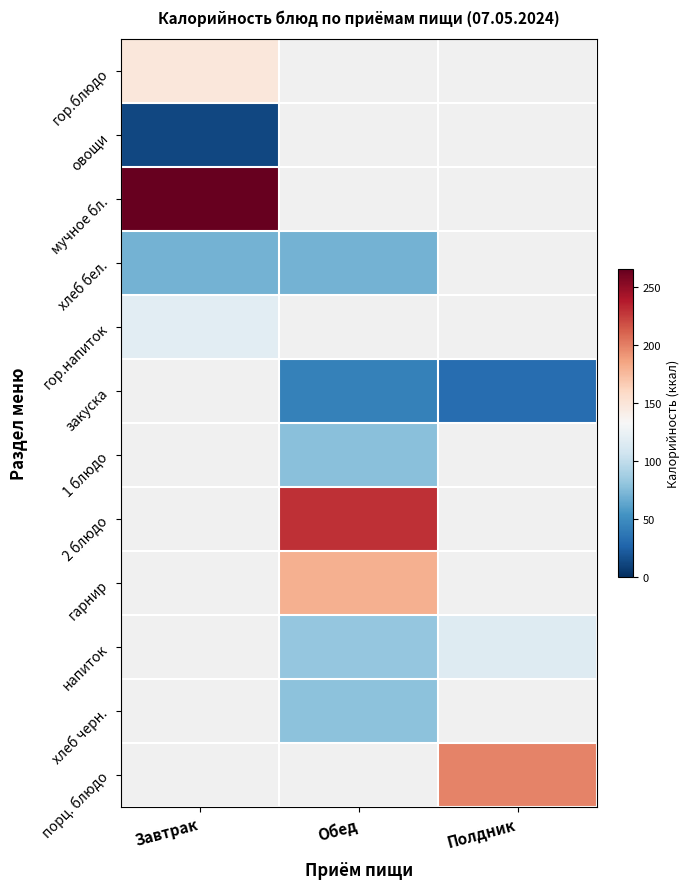

What is the greatest value displayed?

265.6